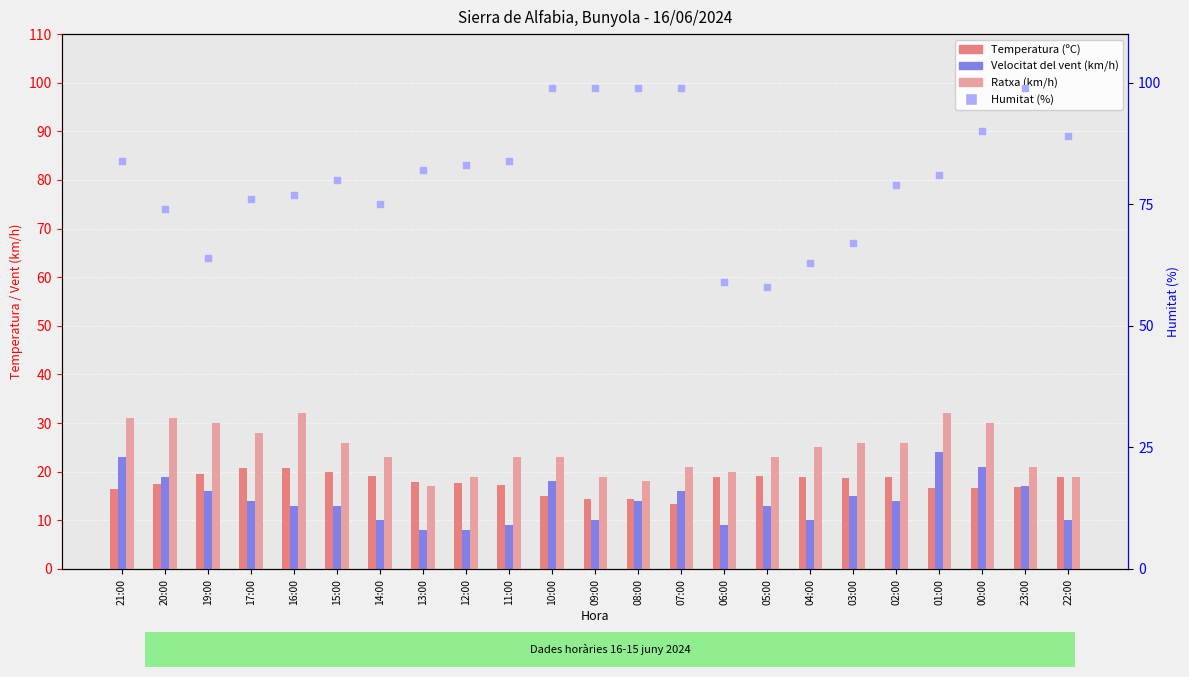

Which series has the largest Y range (max minus min)?

Humitat (%)